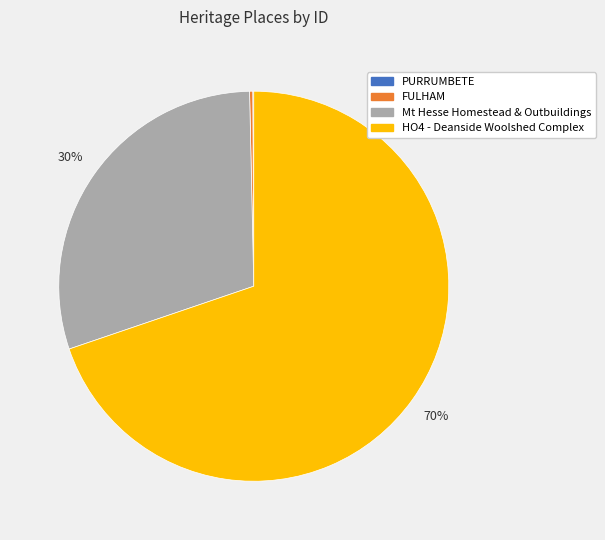

To the nearest percent, what is the average slice percentage?

25%